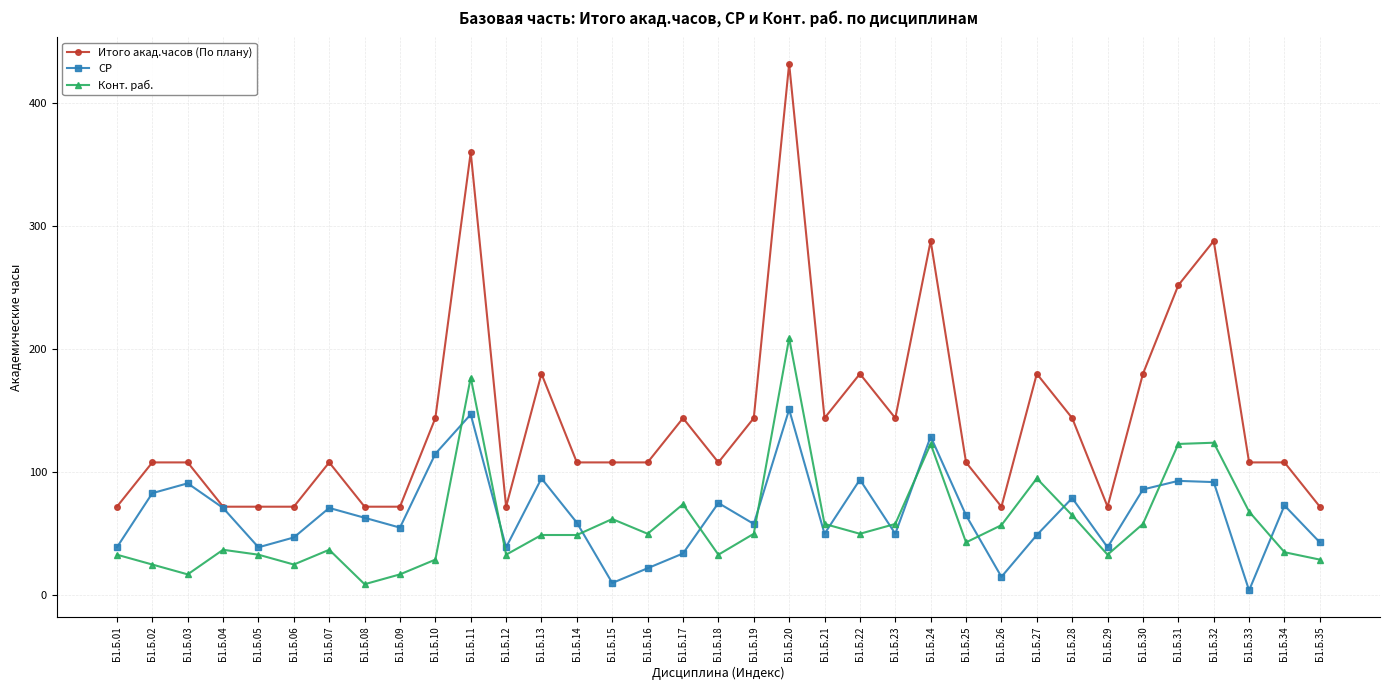

Does the chart display data point markers on the line(s)?

Yes